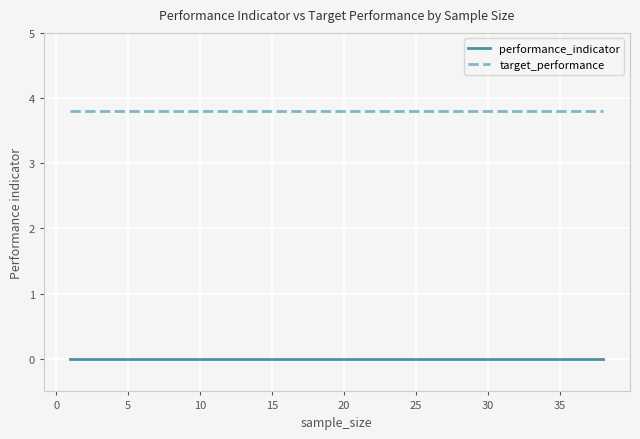

True or false: target_performance and performance_indicator intersect in this chart.

False